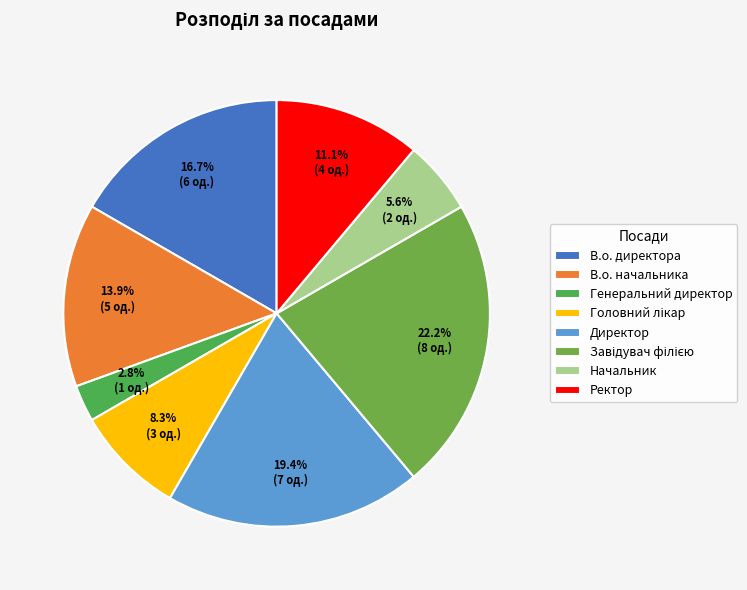

Which category has the smallest portion of the pie?

Генеральний директор